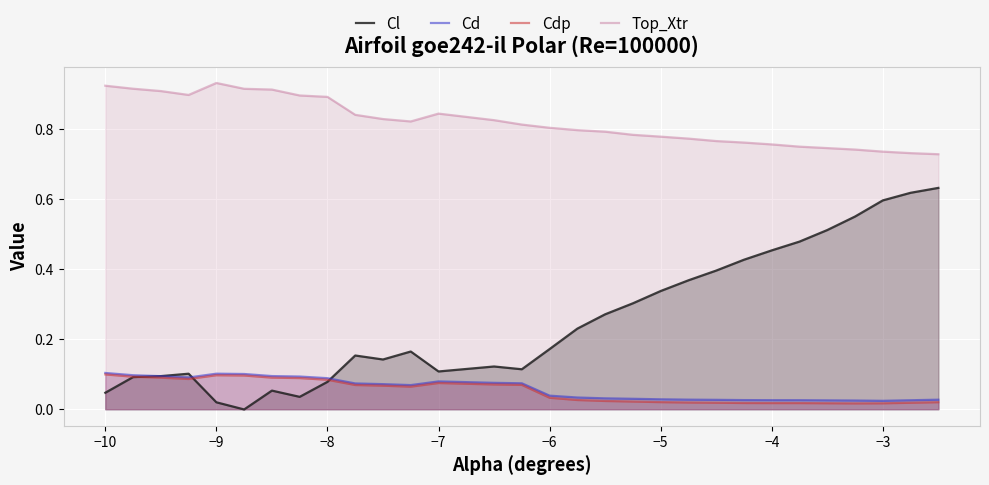

True or false: Cd and Cl intersect in this chart.

True